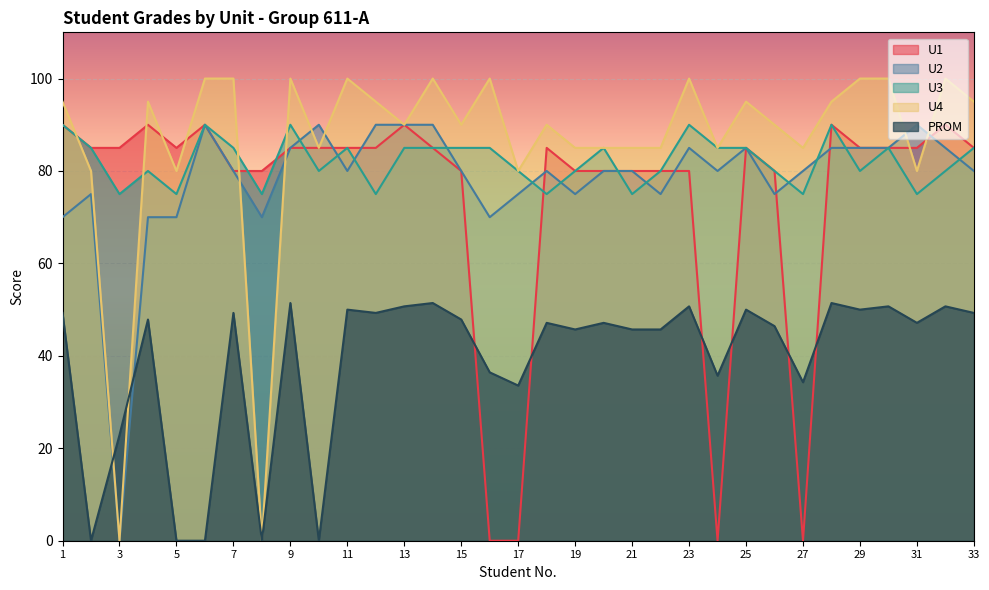

How many lines are shown in the chart?

5